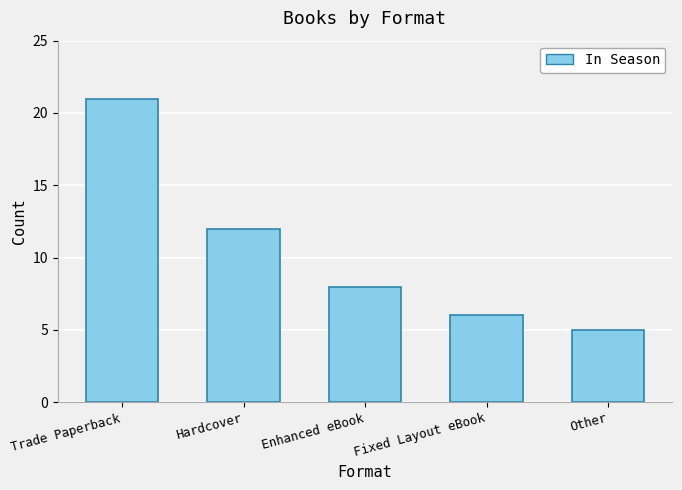

What is the change in value from Hardcover to Fixed Layout eBook?

-6